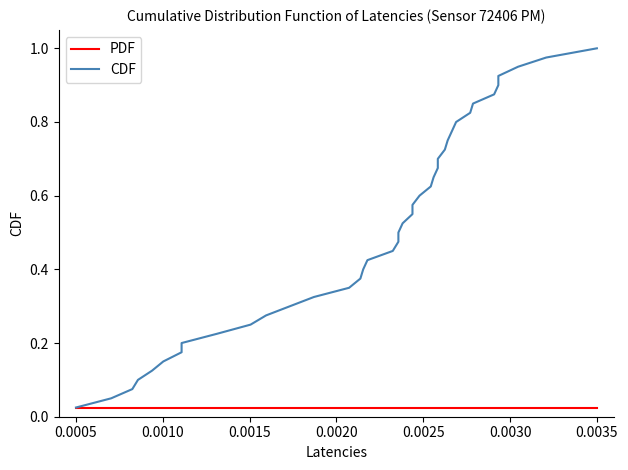

How many distinct data groups are displayed?

2